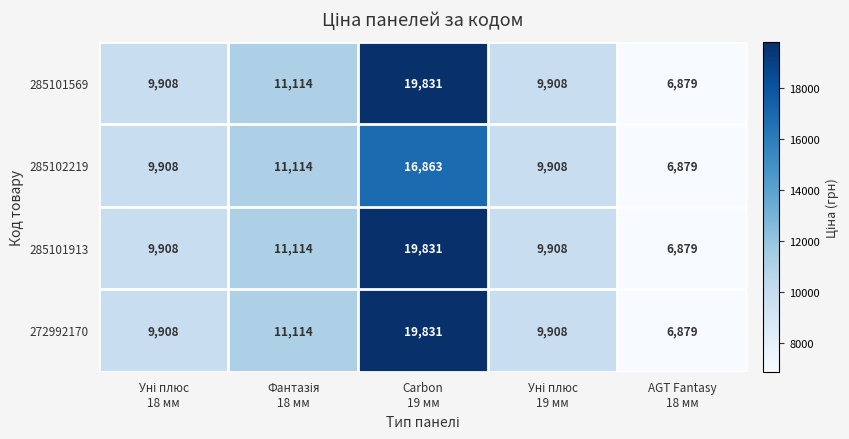

What is the lowest value of the 285101913 series?

6879